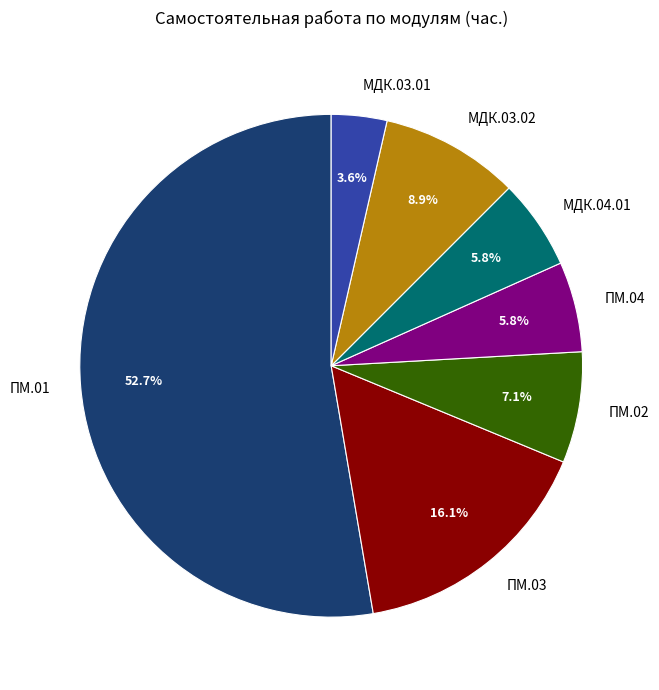

Which category has the smallest portion of the pie?

МДК.03.01